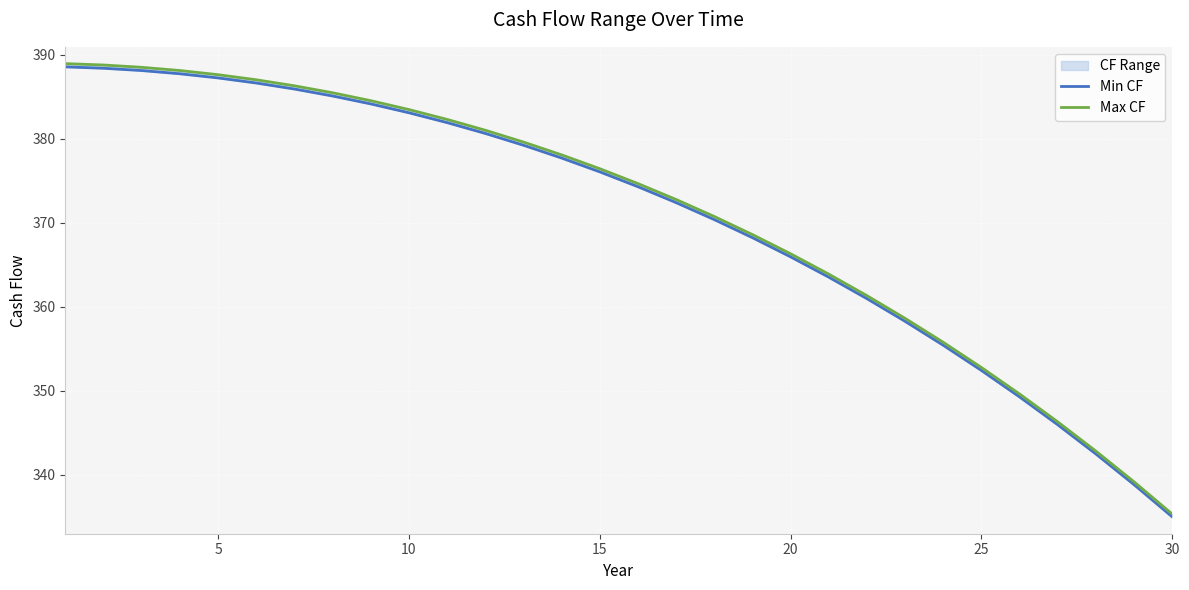

Reading left to right, extract all data points from this chart.

Min CF: 388.6	388.4	388.1	387.8	387.3	386.7	385.9	385.1	384.2	383.1	381.9	380.6	379.2	377.7	376.1	374.3	372.4	370.4	368.2	365.9	363.5	361.0	358.3	355.4	352.4	349.2	345.9	342.4	338.8	335.0
Max CF: 389.0	388.8	388.5	388.1	387.6	387.0	386.3	385.5	384.6	383.5	382.3	381.0	379.6	378.1	376.4	374.7	372.8	370.8	368.6	366.3	363.9	361.3	358.6	355.8	352.8	349.6	346.3	342.8	339.1	335.3